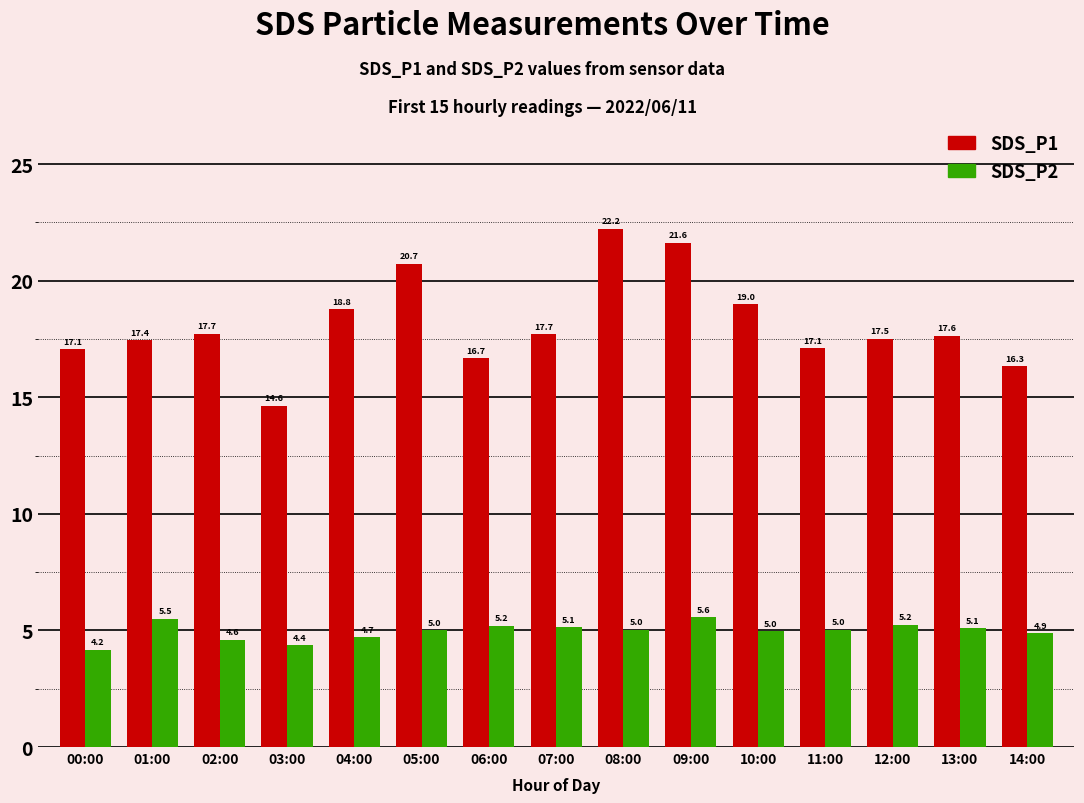

Which series has the largest total across all categories?

SDS_P1